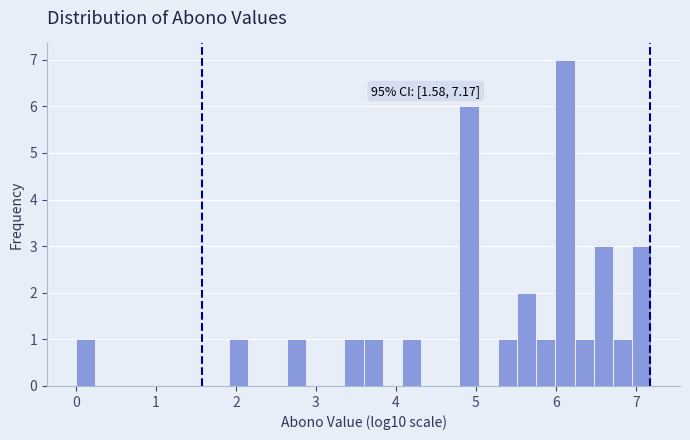

Around what value on the x-axis is the tallest bar? Give the approximate position of its centre, as read against the axis.

6.1